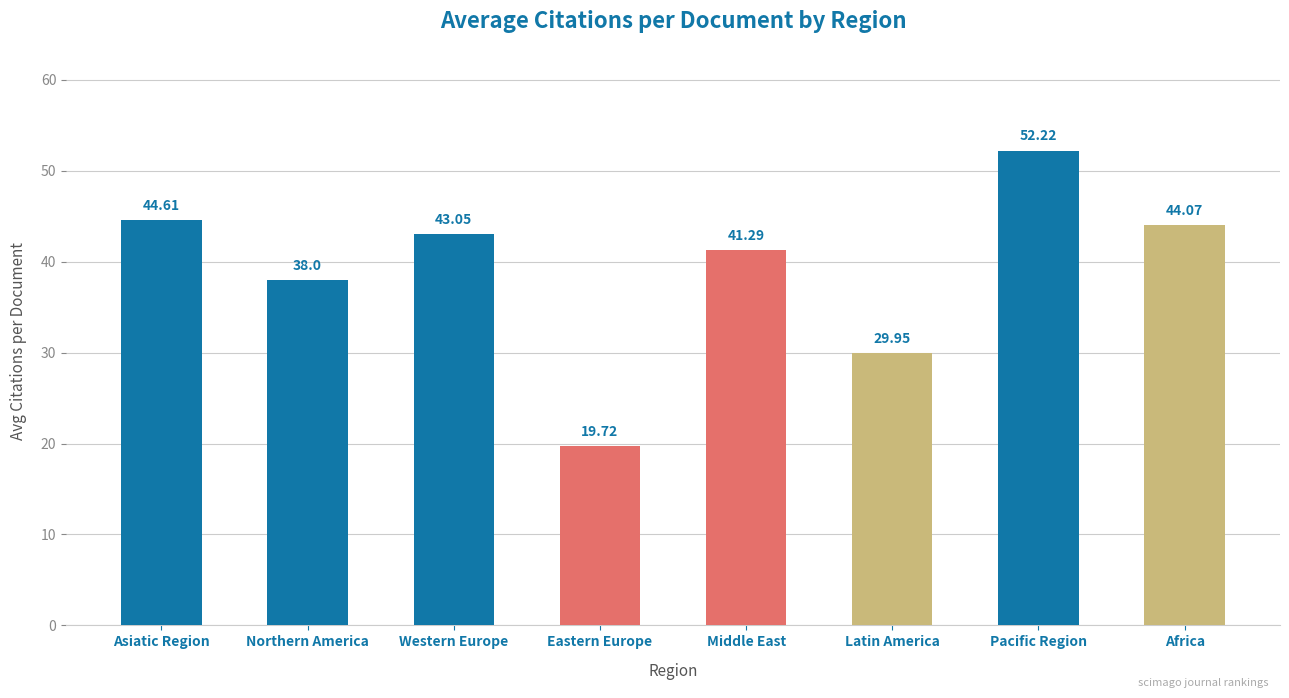

The chart shows a value of 11.9 at Middle East. True or false?

False